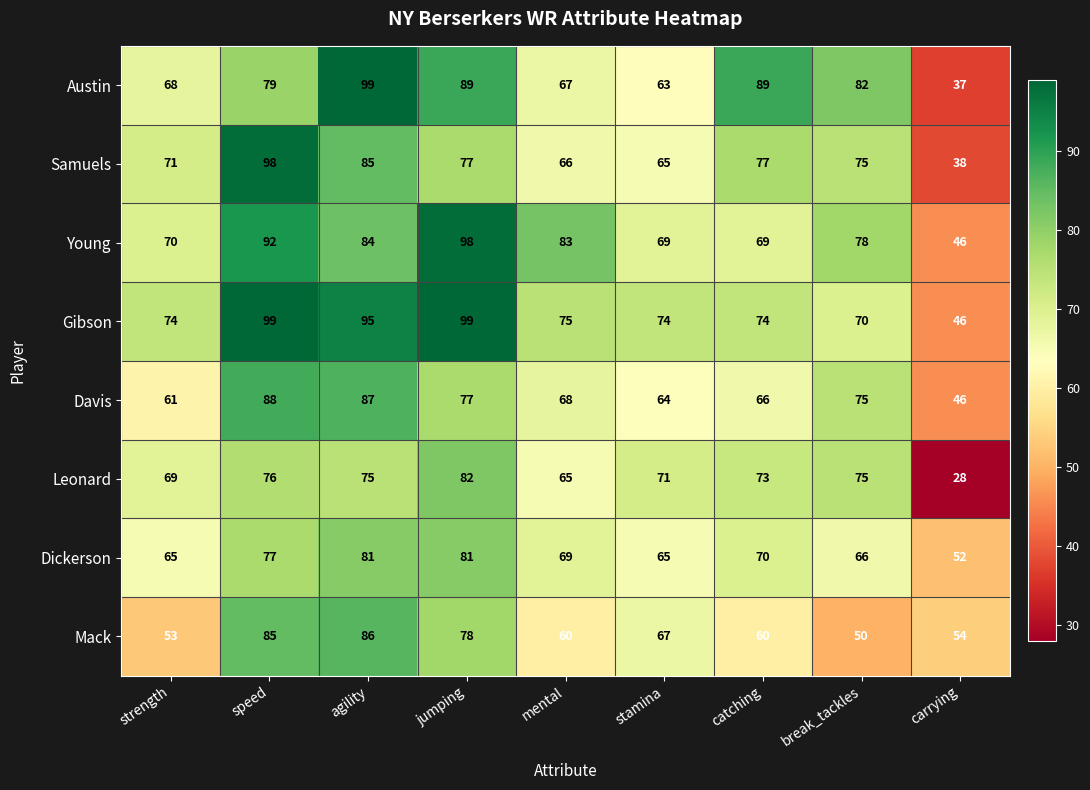

At which label is Leonard closest to 55?

mental